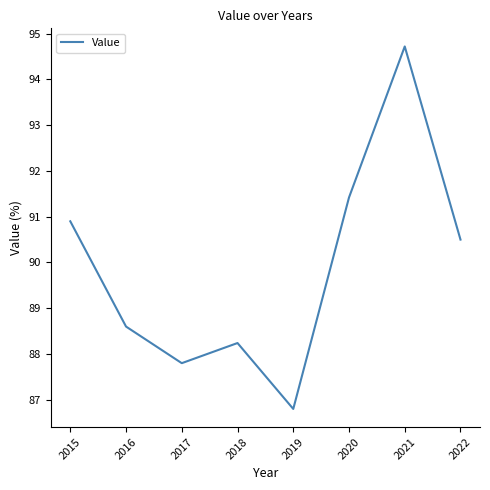

Rank the categories by value from highest to lowest.

2021, 2020, 2015, 2022, 2016, 2018, 2017, 2019